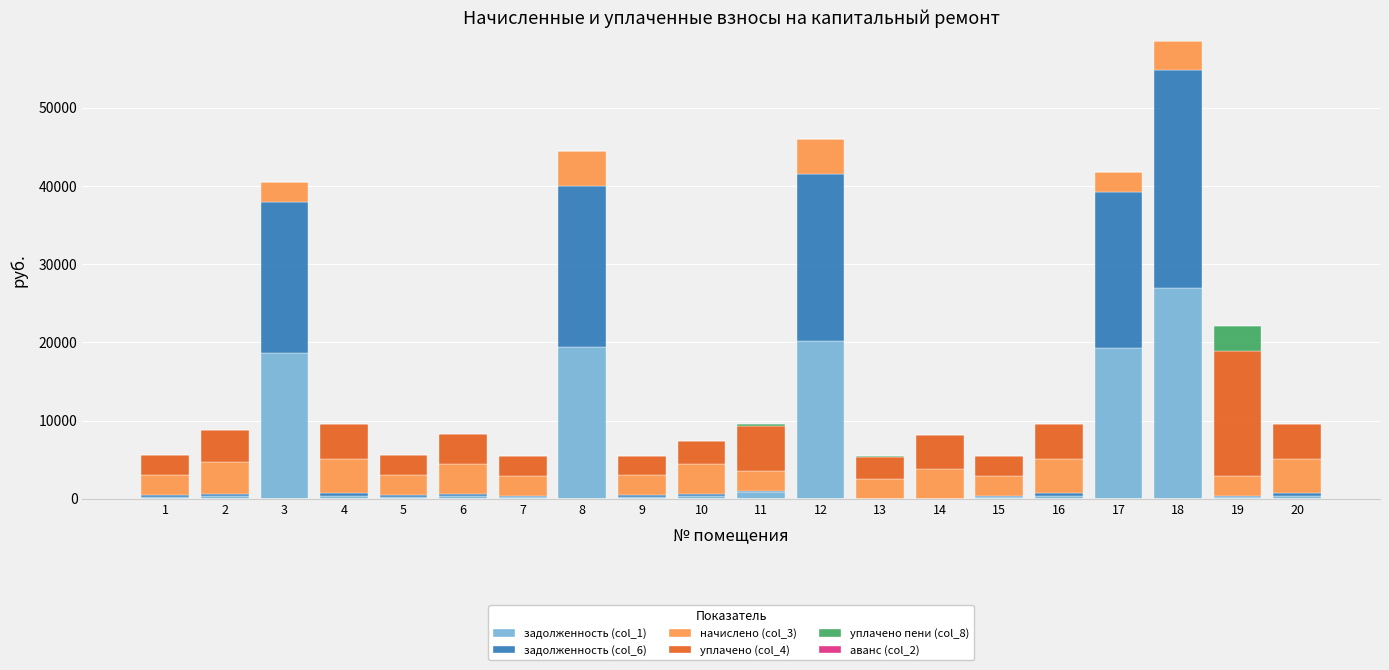

At which category is the sum across all series the highest?

18